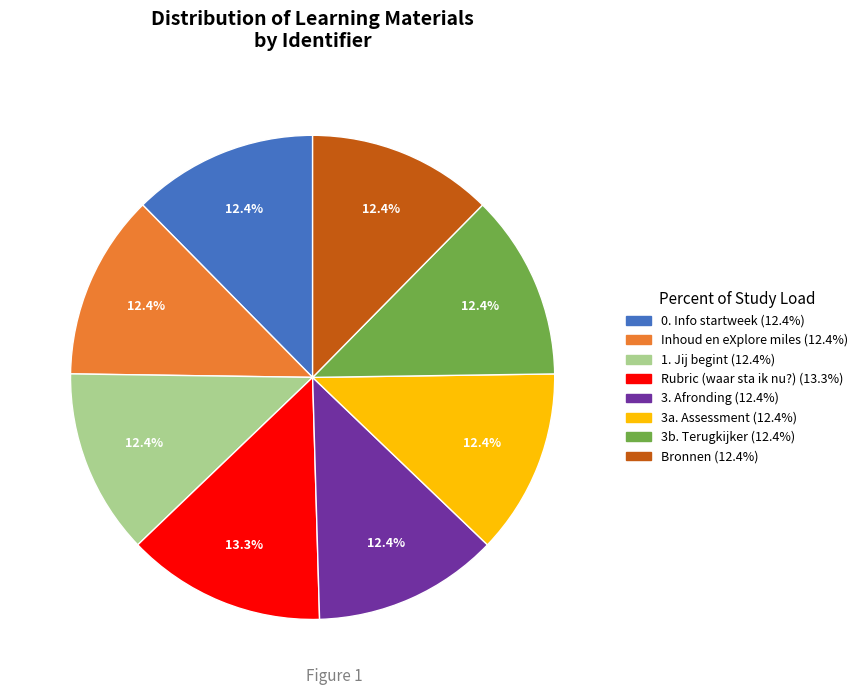

Does 3a. Assessment represent more than half of the total?

No